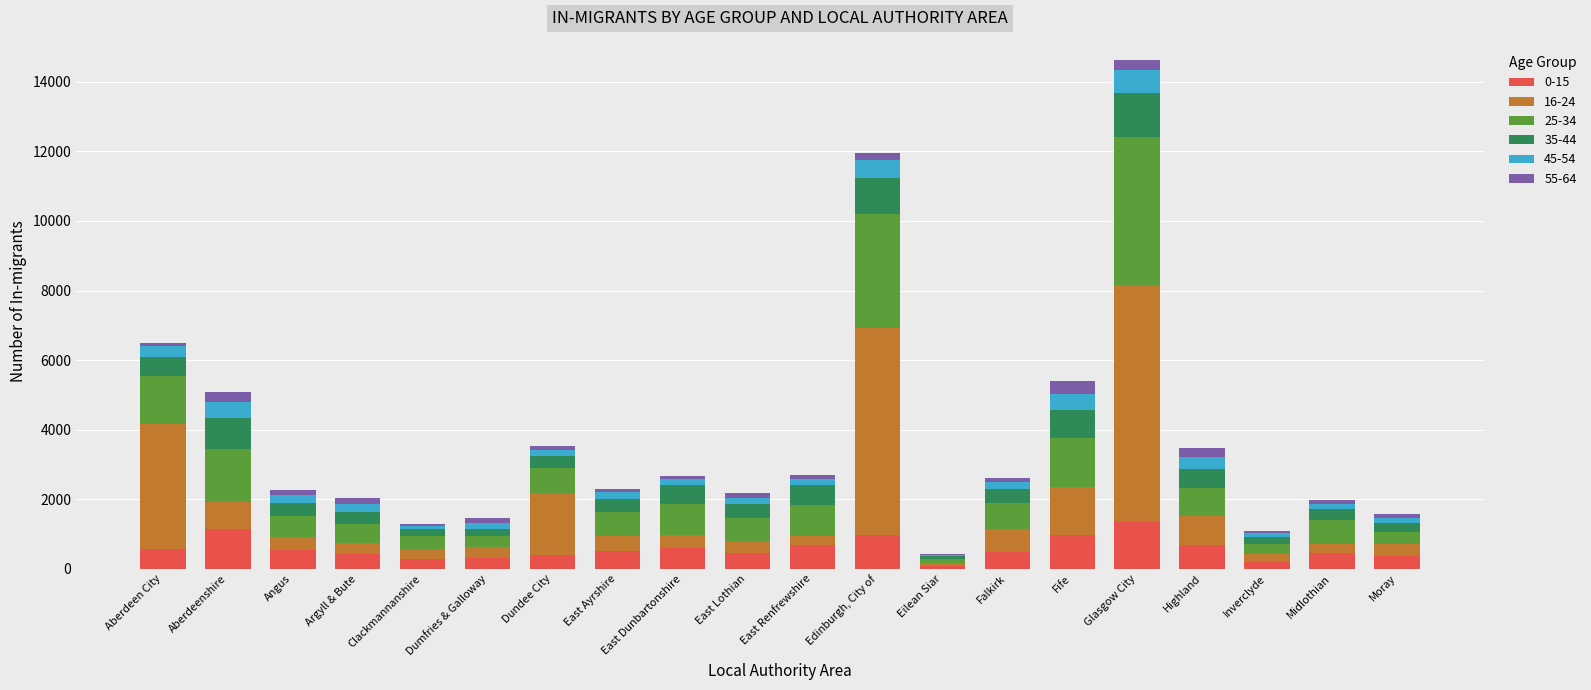

Which category has the highest value in the 0-15 series?

Glasgow City